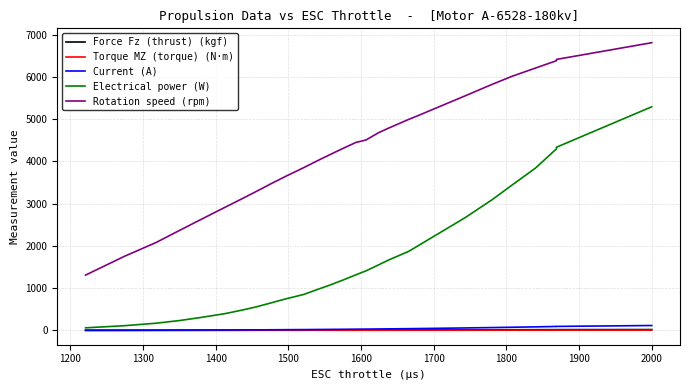

What are all the series names shown in the legend?

Force Fz (thrust) (kgf), Torque MZ (torque) (N·m), Current (A), Electrical power (W), Rotation speed (rpm)